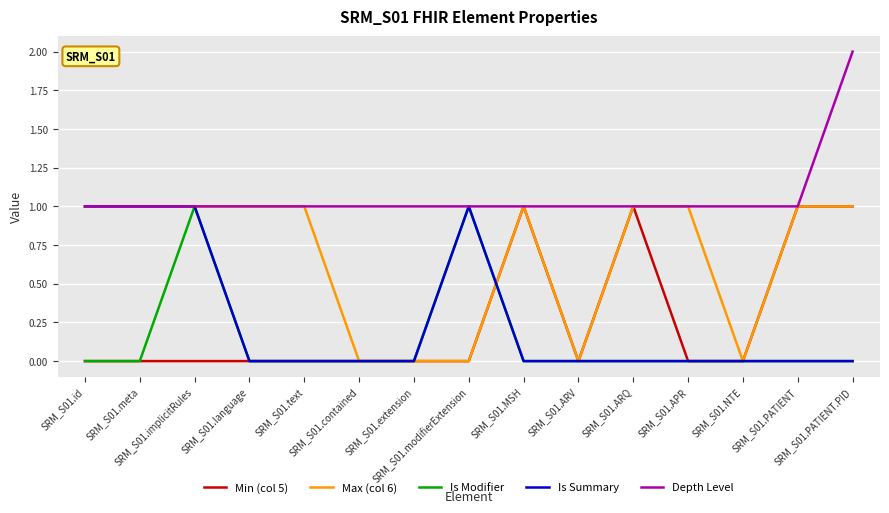

What is the maximum value for Max (col 6)?

1